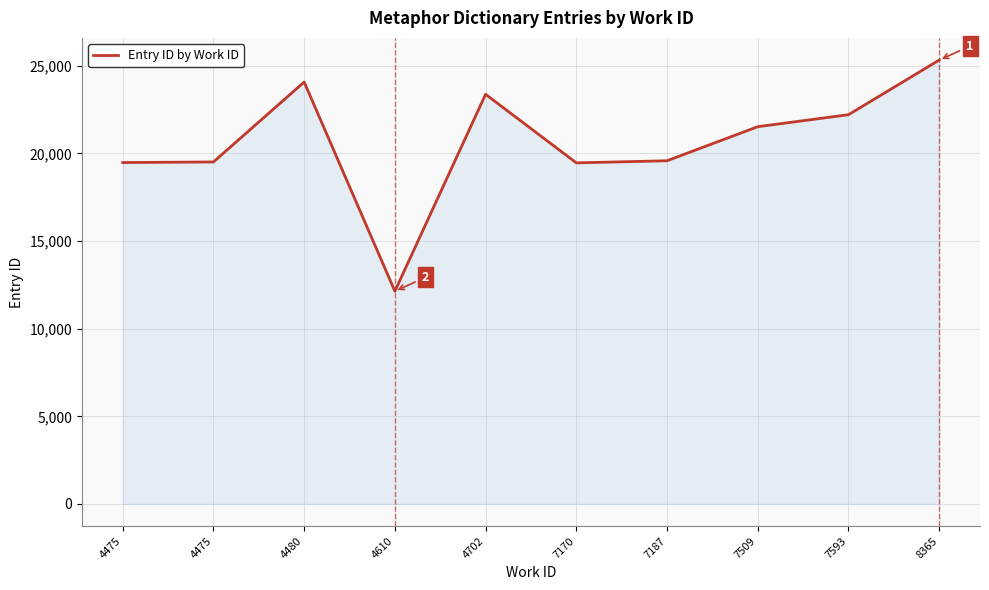

How many interior local peaks (higher than both neighbors) does the data have?

2